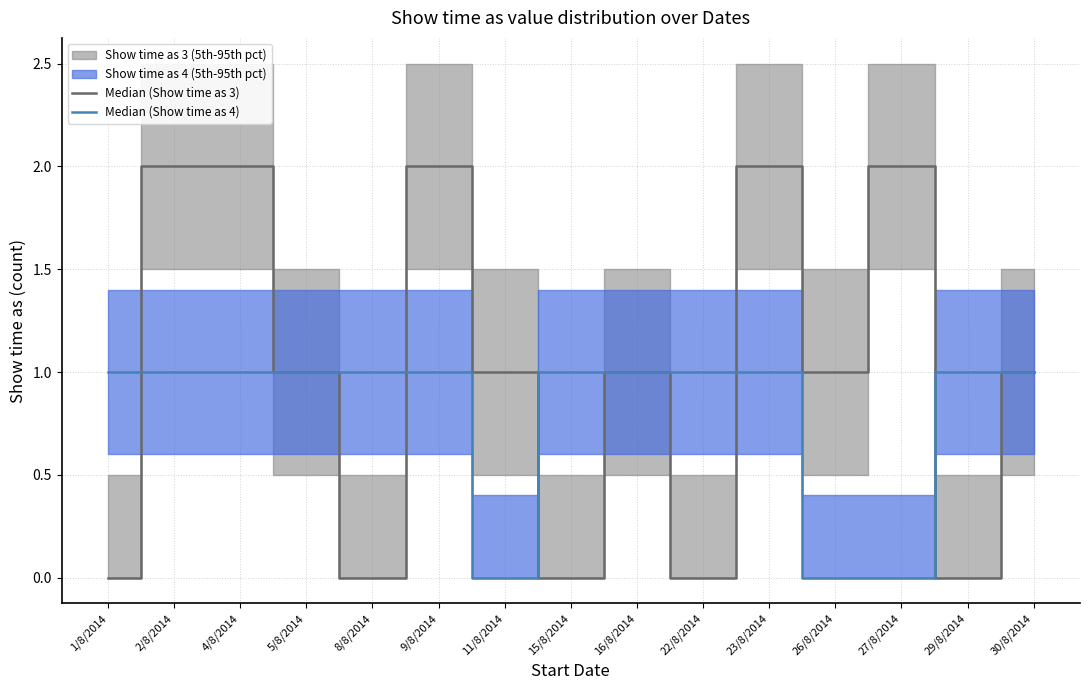

What is the difference between the maximum and minimum values in the Median (Show time as 3) series?

2